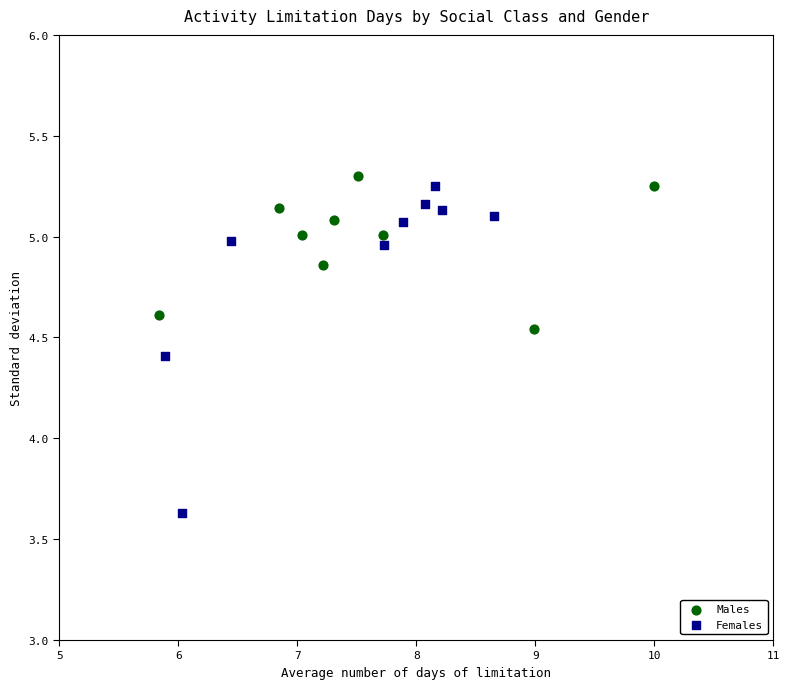

Which series reaches the minimum Y coordinate?

Females